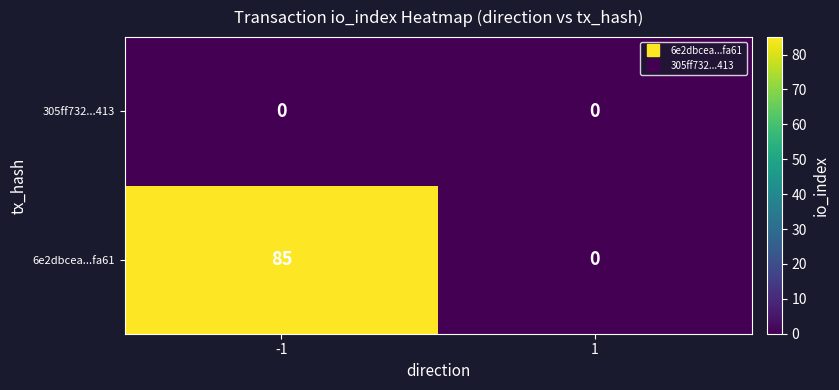

True or false: 6e2dbcea...fa61 has a value of 32 at 1.

False